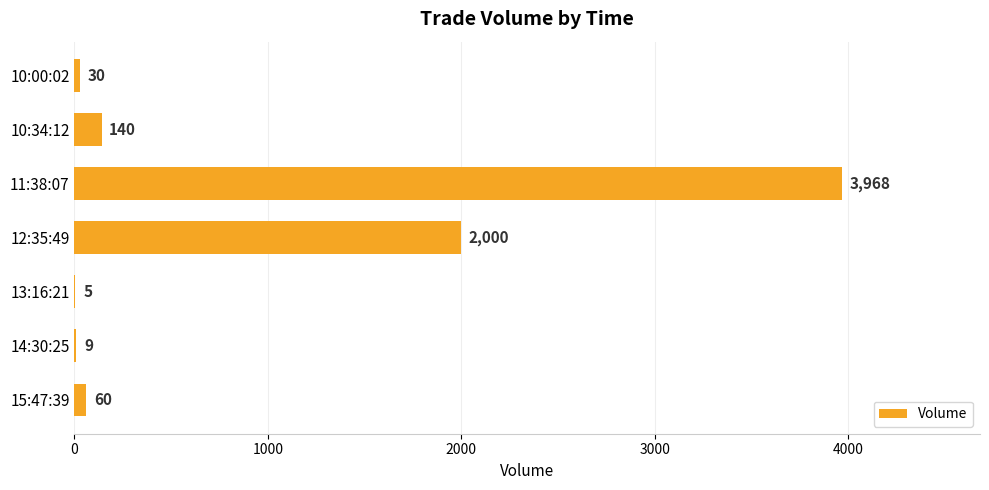

What is the maximum value shown in the chart?

3968